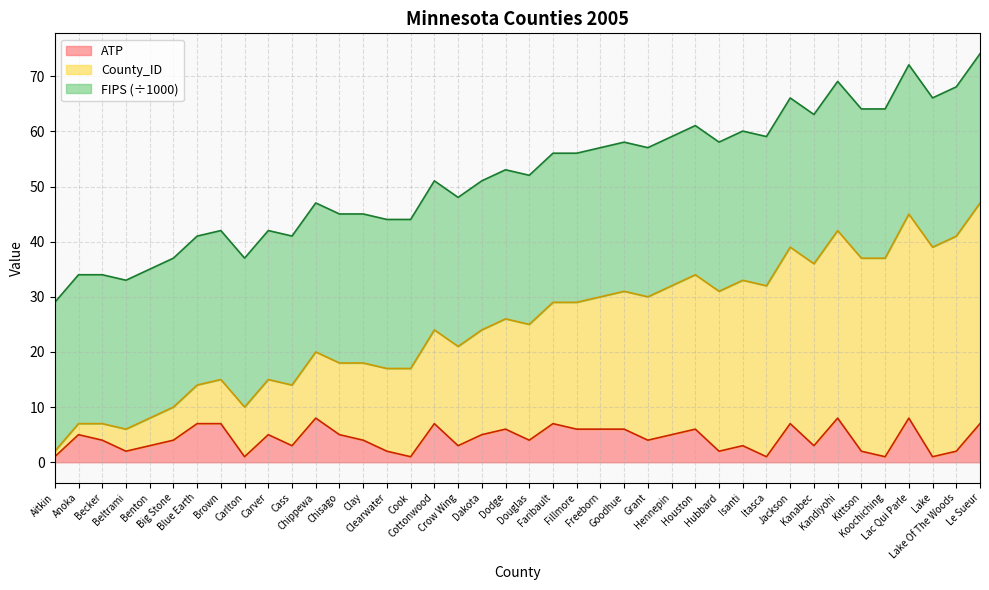

Rank the categories by ATP value from lowest to highest.

Aitkin, Carlton, Cook, Itasca, Koochiching, Lake, Beltrami, Clearwater, Hubbard, Kittson, Lake Of The Woods, Benton, Cass, Crow Wing, Isanti, Kanabec, Becker, Big Stone, Clay, Douglas, Grant, Anoka, Carver, Chisago, Dakota, Hennepin, Dodge, Fillmore, Freeborn, Goodhue, Houston, Blue Earth, Brown, Cottonwood, Faribault, Jackson, Le Sueur, Chippewa, Kandiyohi, Lac Qui Parle